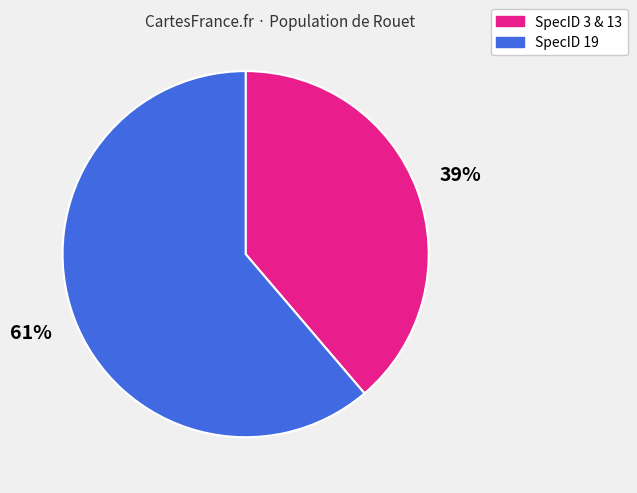

Does any single category account for the majority?

Yes